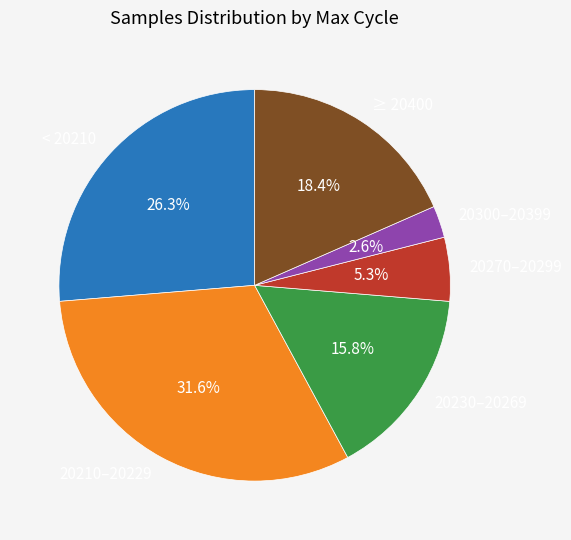

Does any single category account for the majority?

No